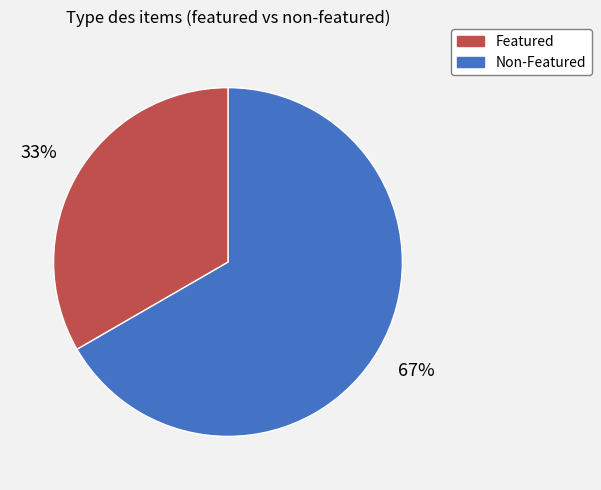

Is there a majority slice in this chart?

Yes